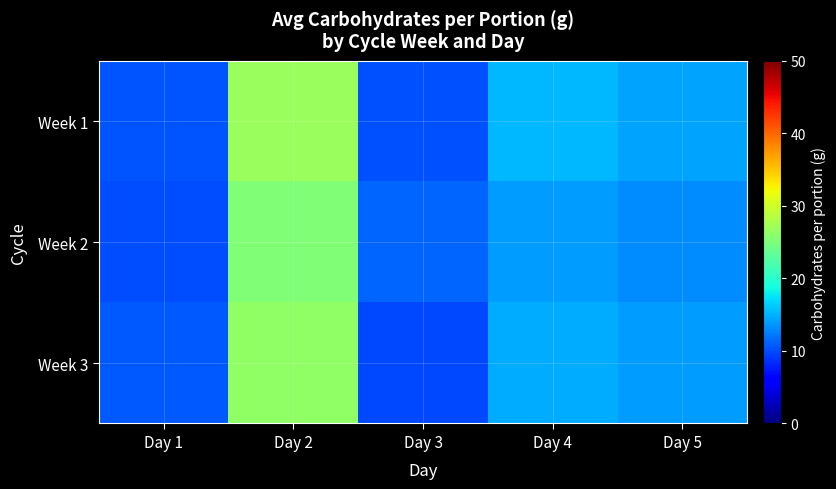

Which series has the largest range (max minus min)?

Week 1